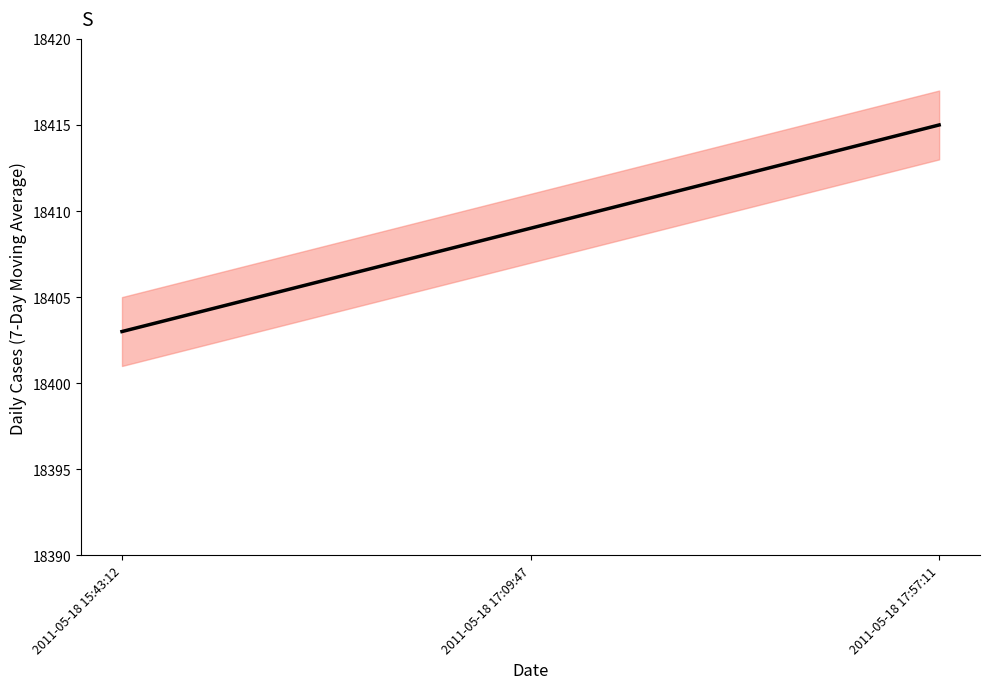

What is the maximum value shown in the chart?

18415